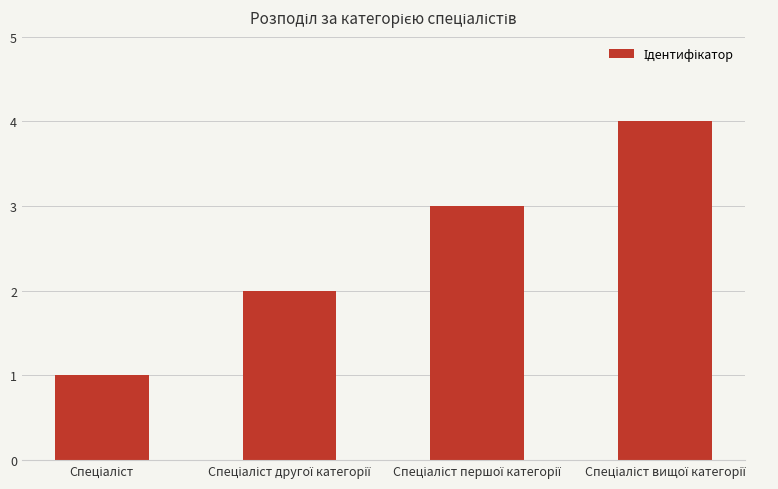

What is the difference between the second highest and second lowest values?

1